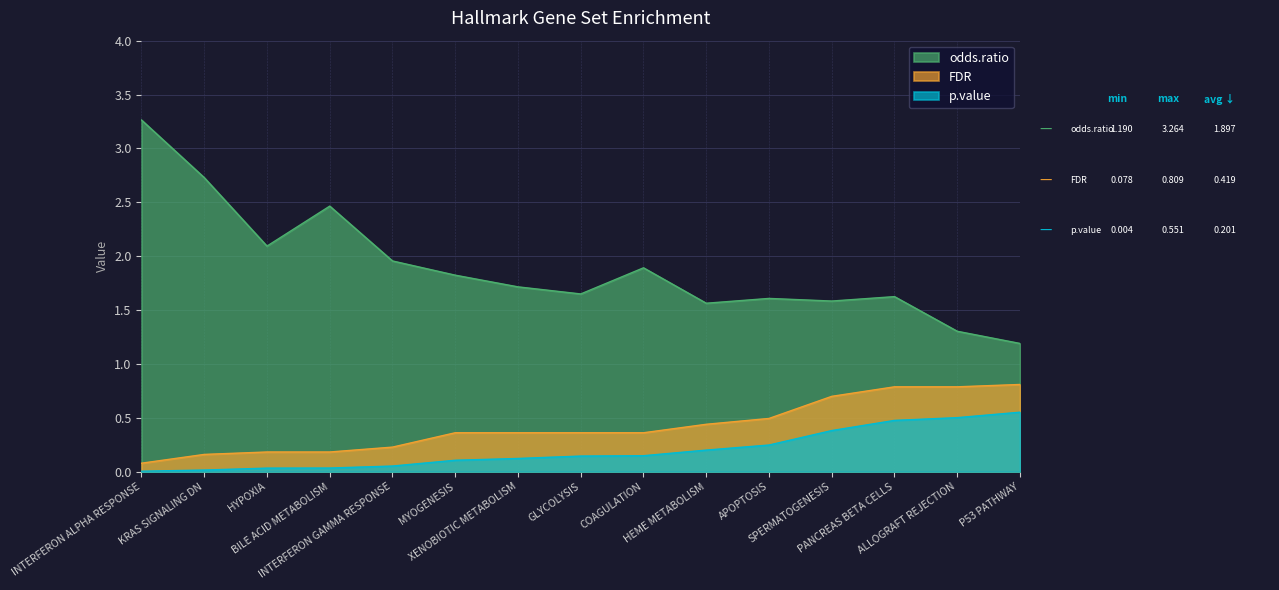

Which series has the largest total across all categories?

odds.ratio